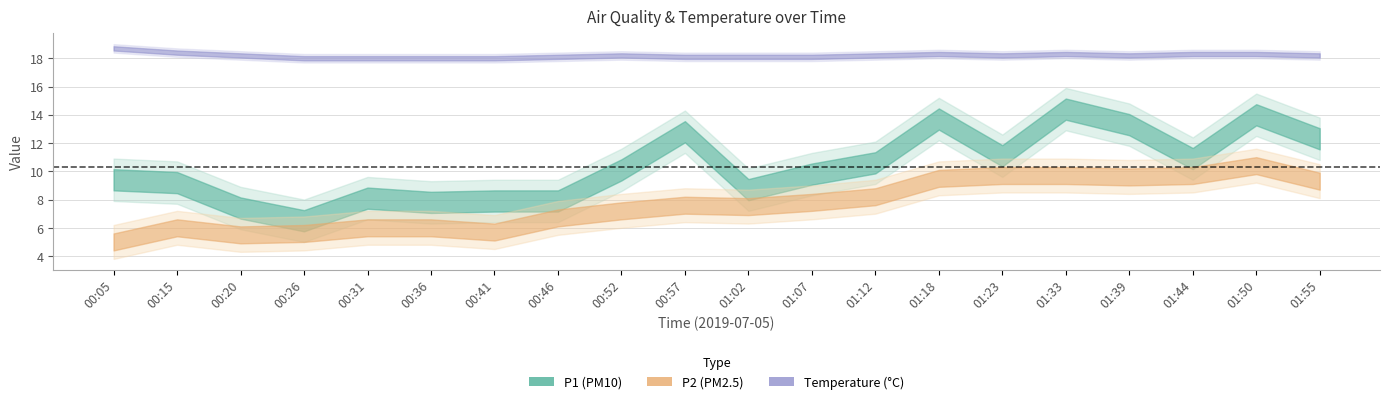

Rank the categories by P2 value from lowest to highest.

00:05, 00:20, 00:26, 00:41, 00:15, 00:31, 00:36, 00:46, 00:52, 01:02, 00:57, 01:07, 01:12, 01:55, 01:18, 01:39, 01:23, 01:33, 01:44, 01:50